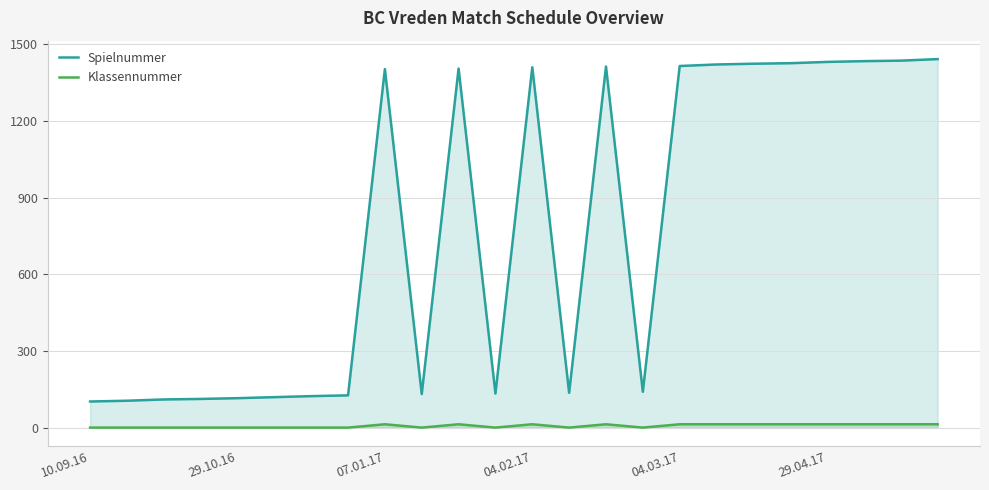

Which series has the widest spread of values?

Spielnummer